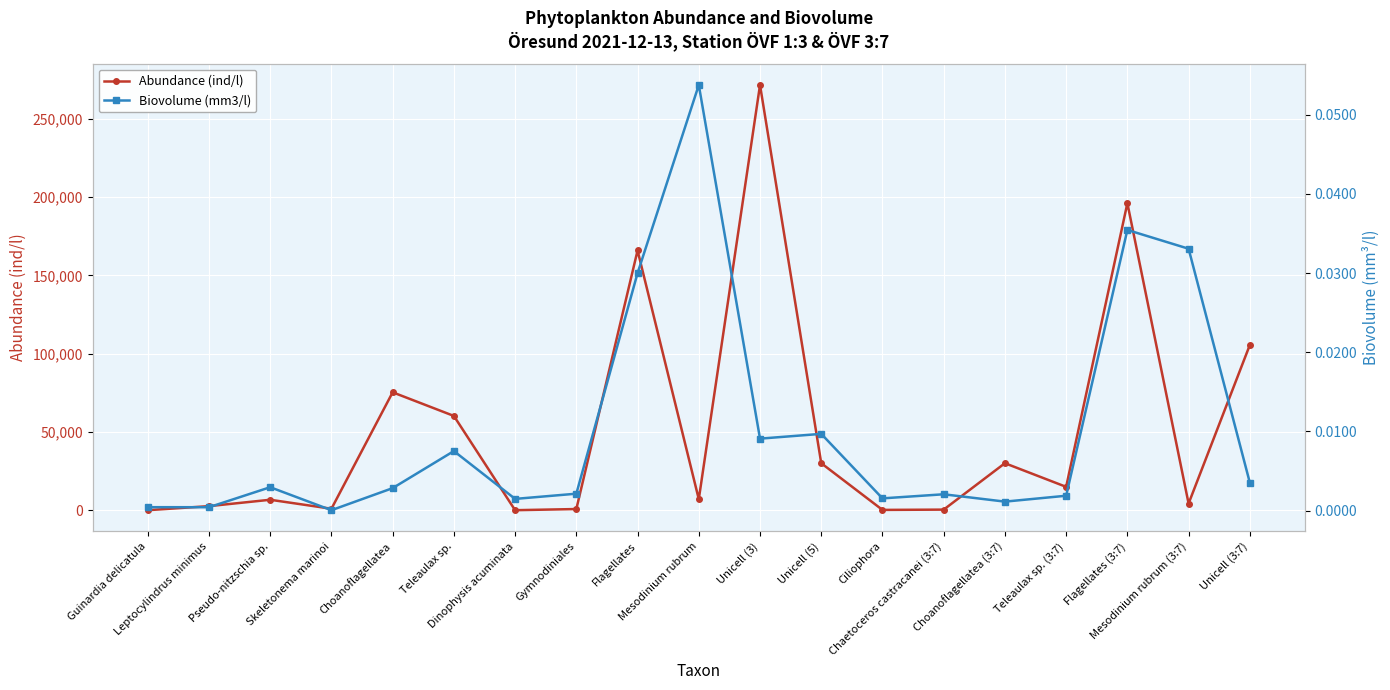

What is the label of the 11th point from the left?

Unicell (3)